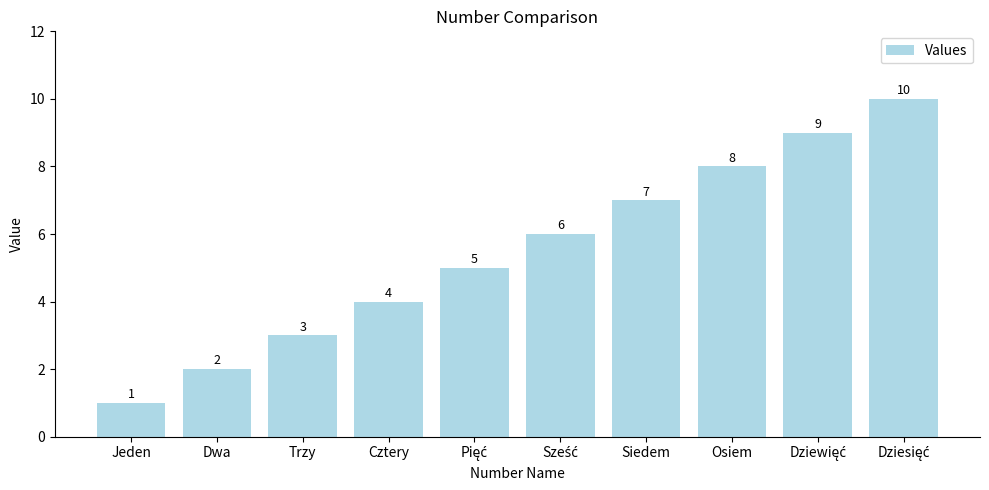

The chart shows a value of 3 at Trzy. True or false?

True